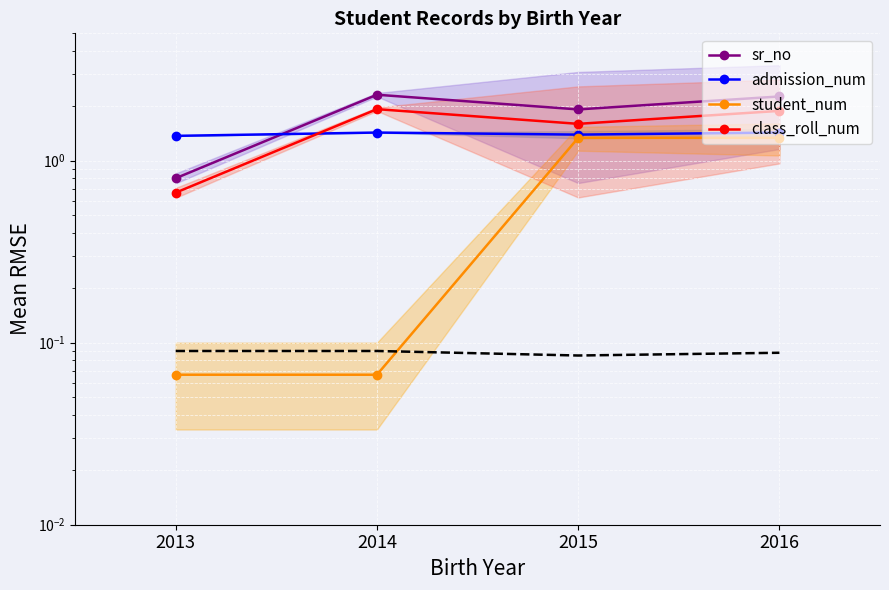

What is the spread (max minus min) of values at 2016?

0.9